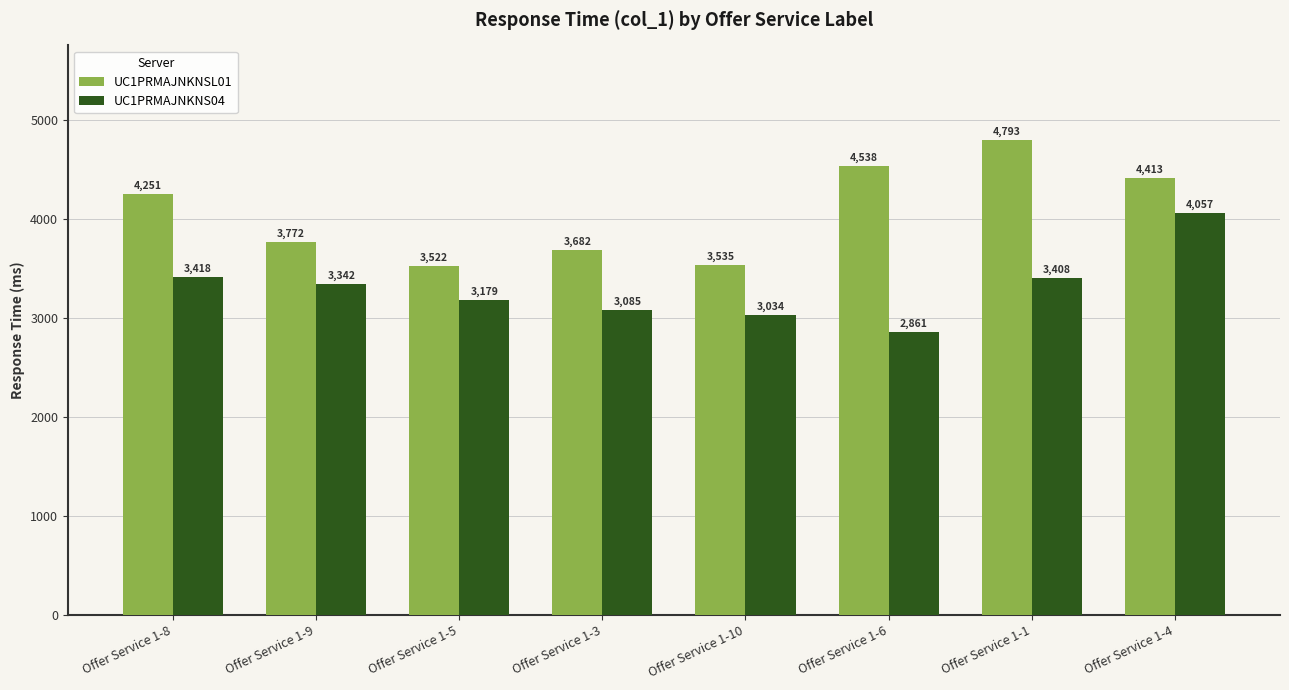

Reading left to right, what are all the values shown in this chart?

UC1PRMAJNKNSL01: Offer Service 1-8=4251	Offer Service 1-9=3772	Offer Service 1-5=3522	Offer Service 1-3=3682	Offer Service 1-10=3535	Offer Service 1-6=4538	Offer Service 1-1=4793	Offer Service 1-4=4413
UC1PRMAJNKNS04: Offer Service 1-8=3418	Offer Service 1-9=3342	Offer Service 1-5=3179	Offer Service 1-3=3085	Offer Service 1-10=3034	Offer Service 1-6=2861	Offer Service 1-1=3408	Offer Service 1-4=4057